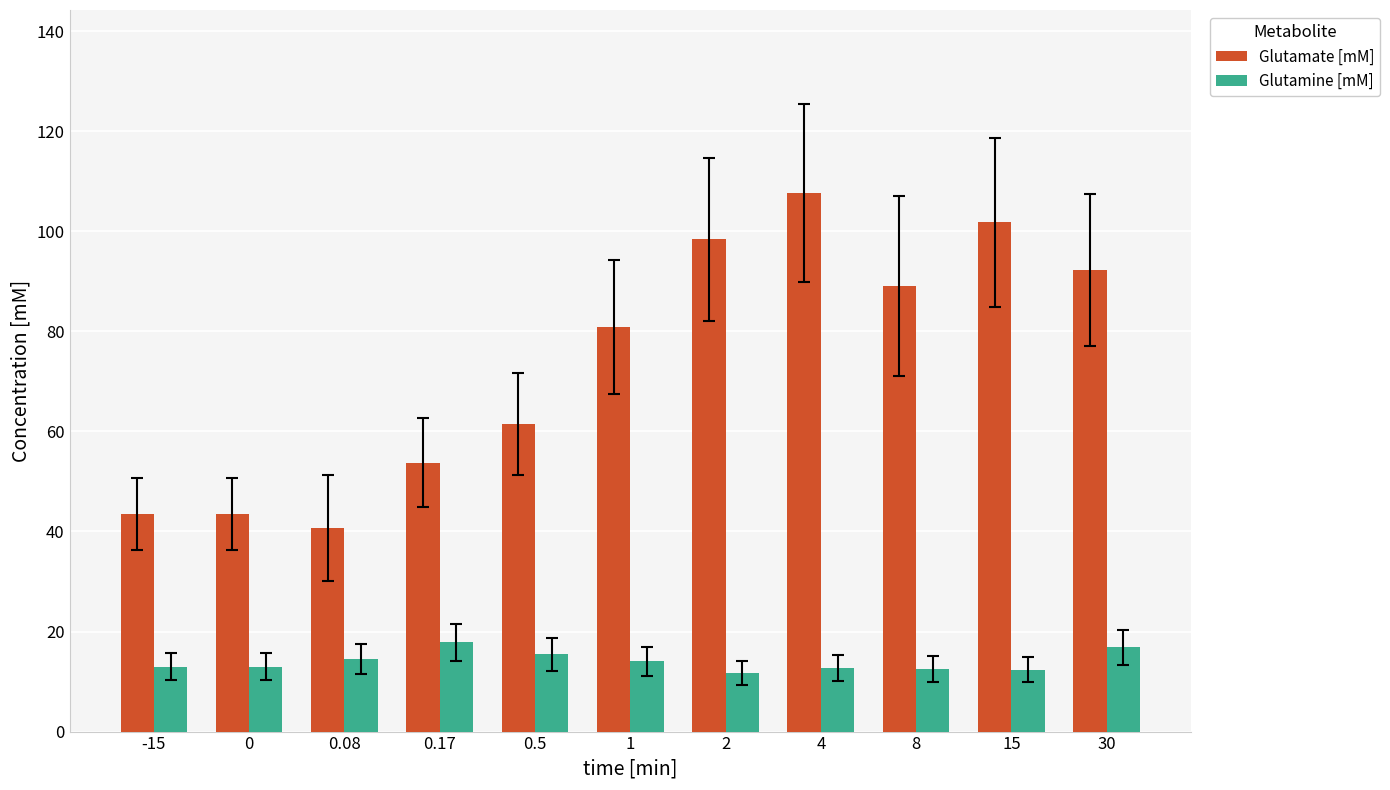

What is the minimum value for Glutamine [mM]?

11.8